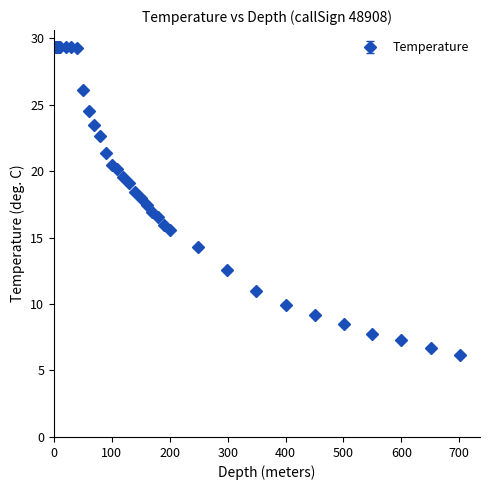

What is the sum of all values?

761.5